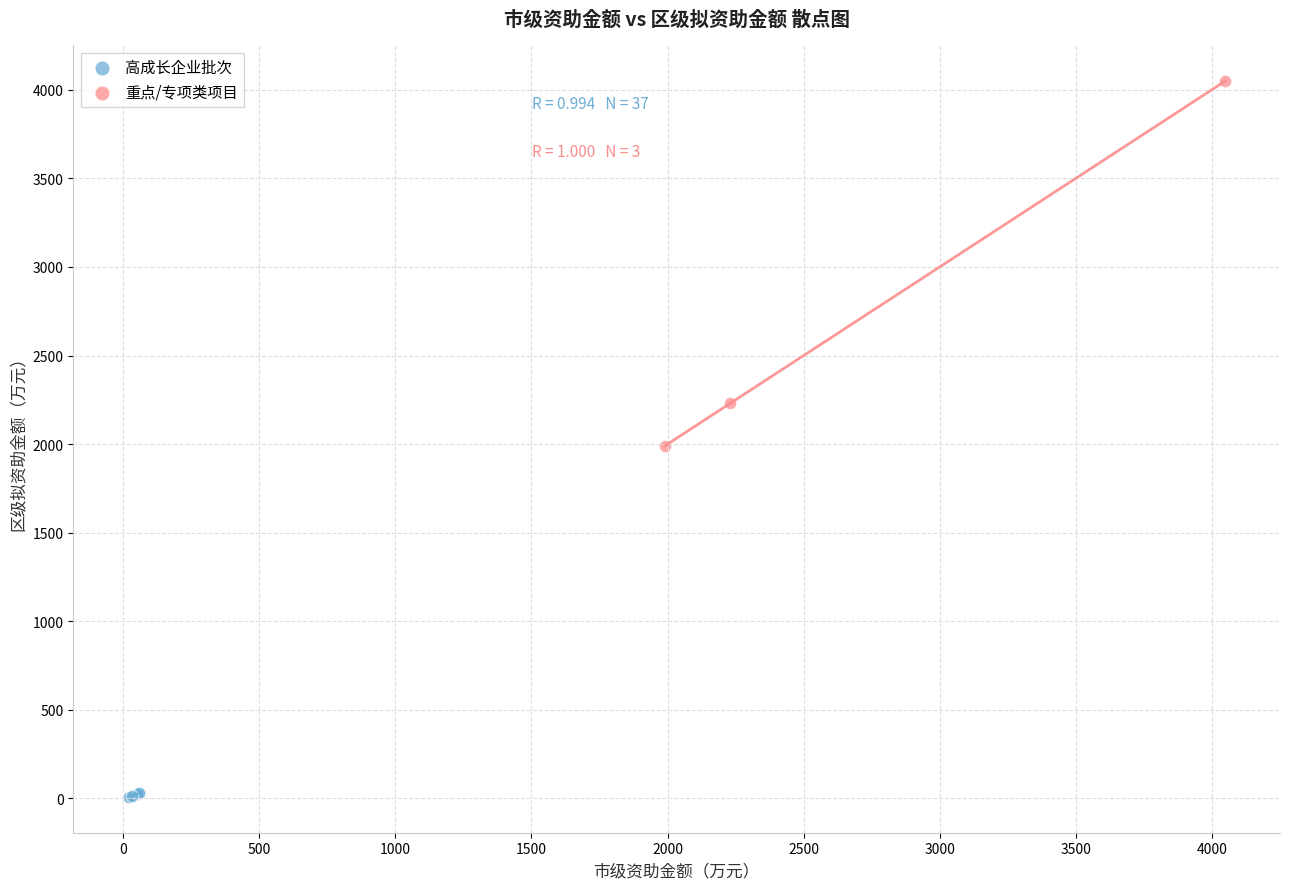

Which series has the largest Y range (max minus min)?

重点/专项类项目